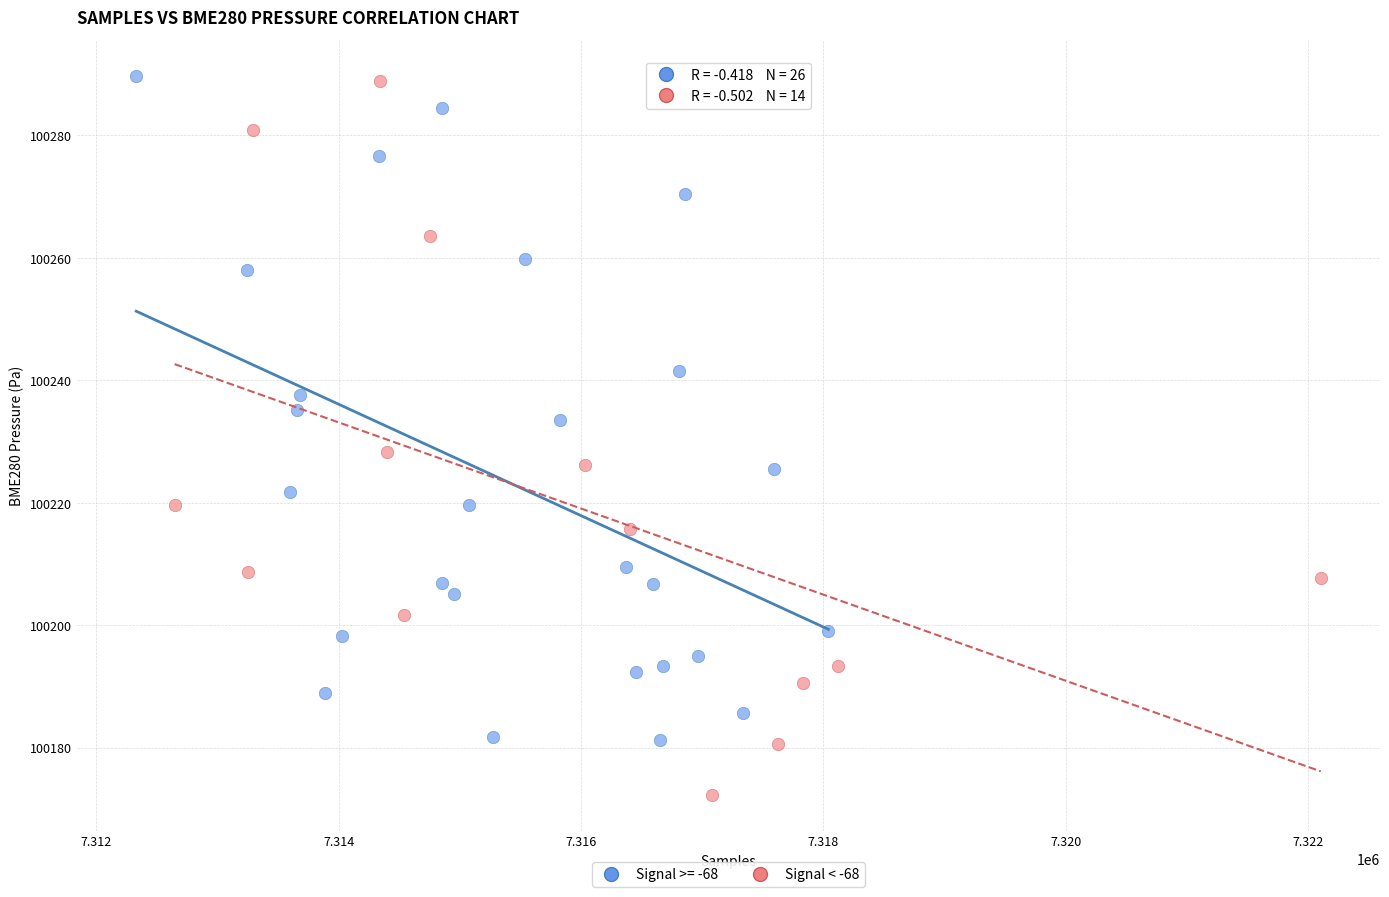

Which series reaches the minimum Y coordinate?

Signal < -68